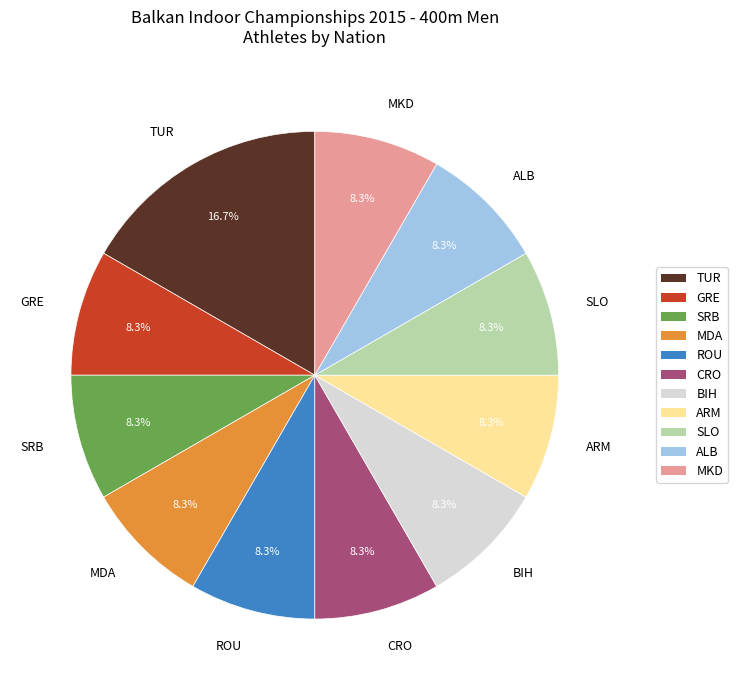

Which has a higher value, ARM or TUR?

TUR